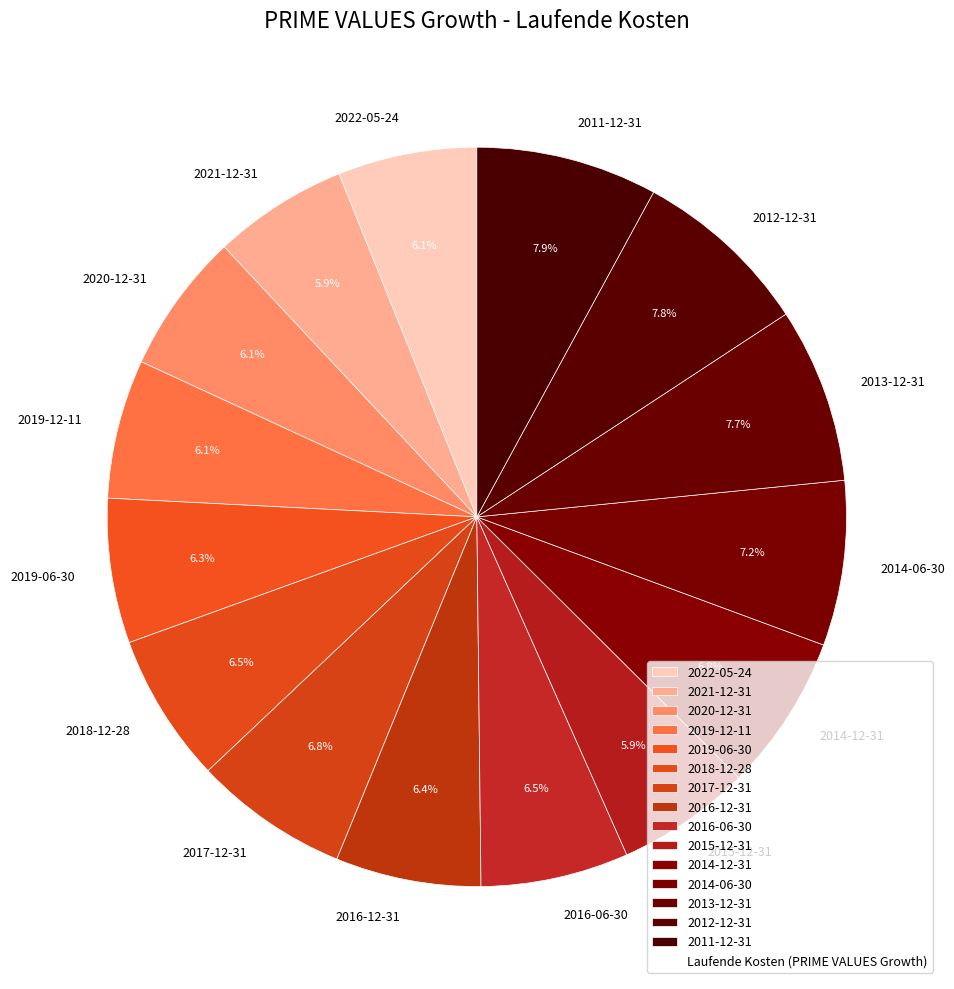

What is the ratio of the value at 2014-06-30 to the value at 2011-12-31?

0.9